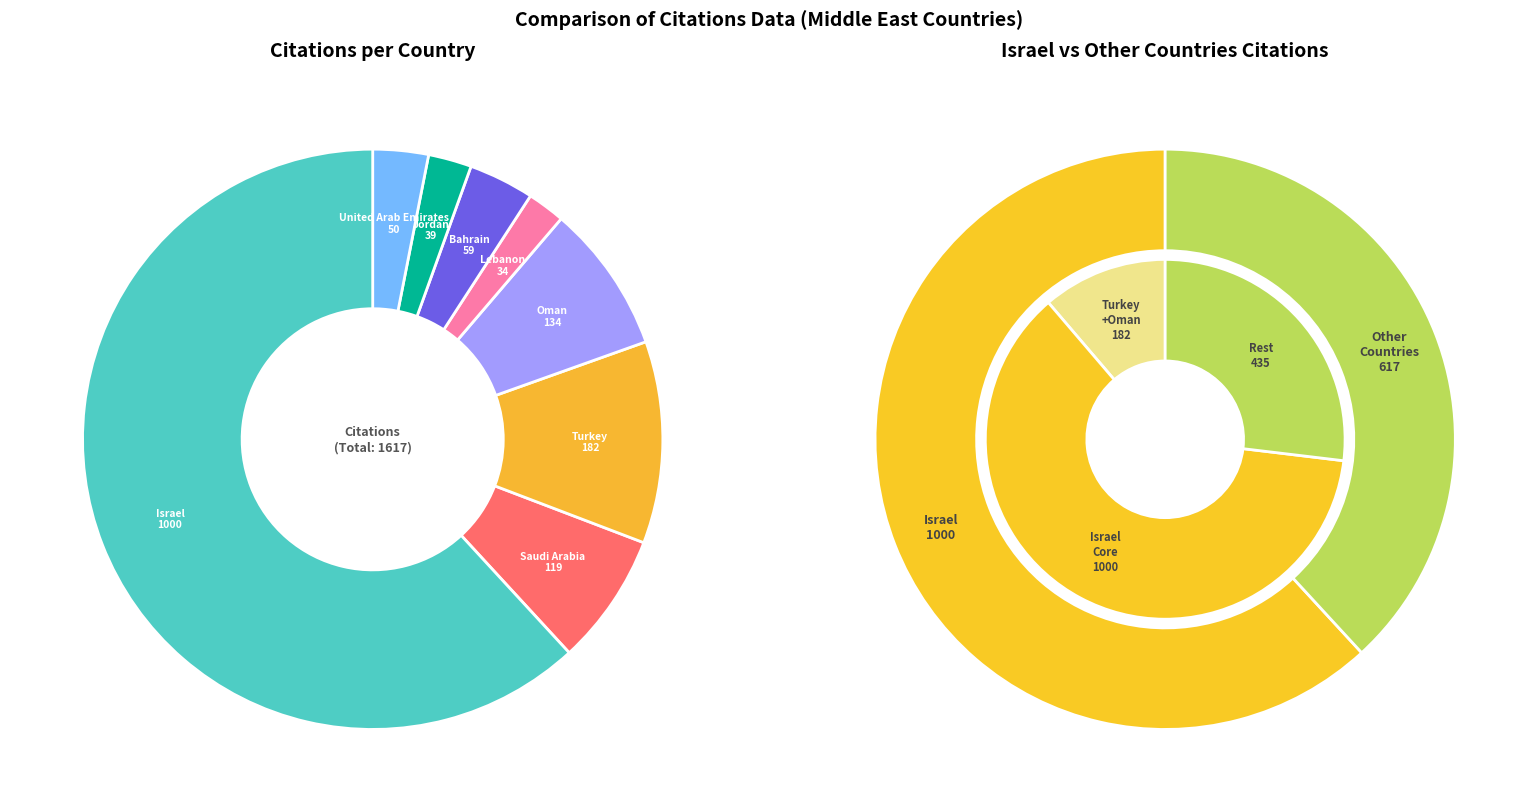

Is the sum of Lebanon and Oman greater than half?

No